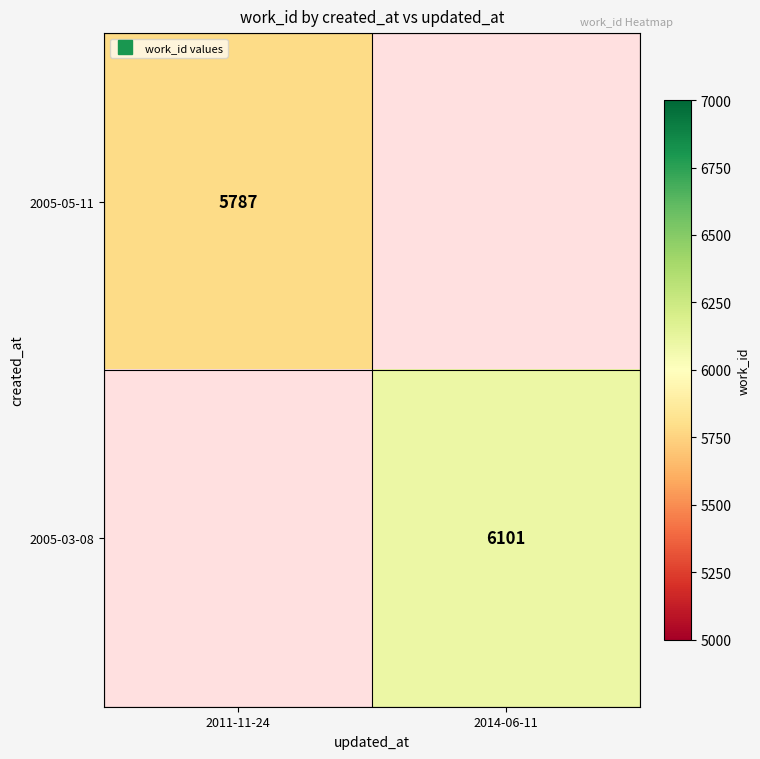

What is the maximum value shown in the chart?

6101.0